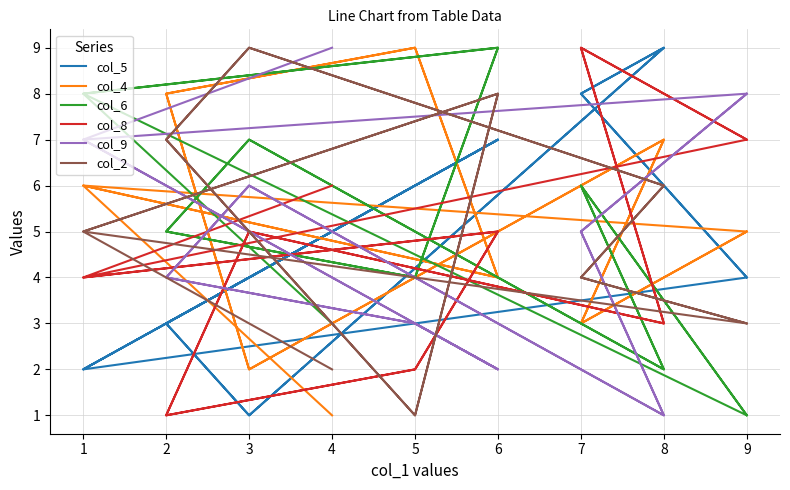

List the series in order of their peak value, highest first.

col_5, col_4, col_6, col_8, col_9, col_2